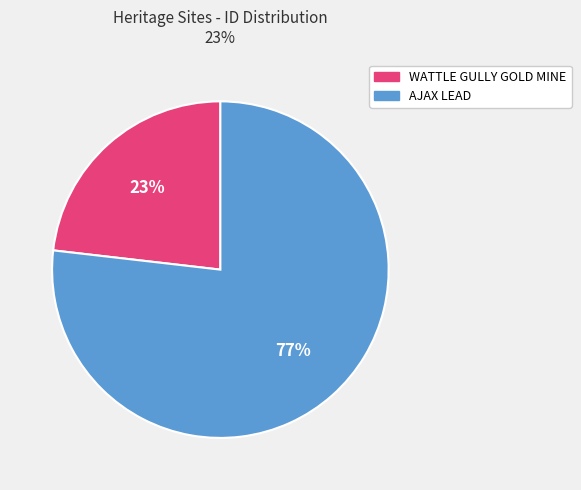

What percentage is the WATTLE GULLY GOLD MINE slice, to the nearest percent?

23%